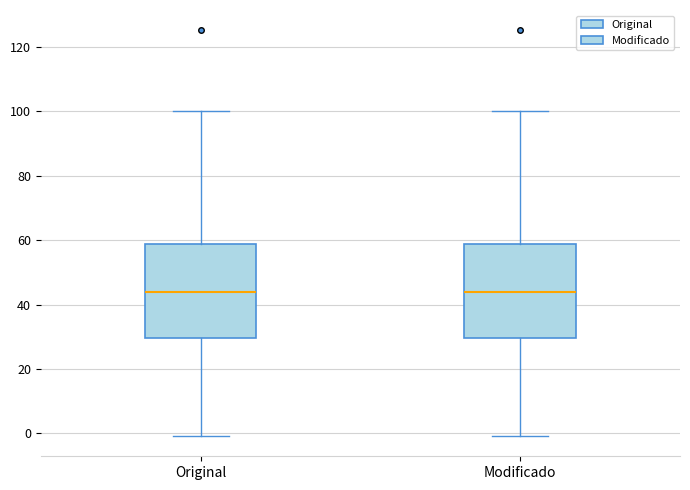

Reading left to right, read every box against the y-axis: the position of its median line, the range the box covers, and the ends of its whiskers. The values are not printed on the chart, so give them approximately, as read against the axis.

Original: median 44, box 30 to 58, whiskers 0 to 100
Modificado: median 44, box 30 to 58, whiskers 0 to 100